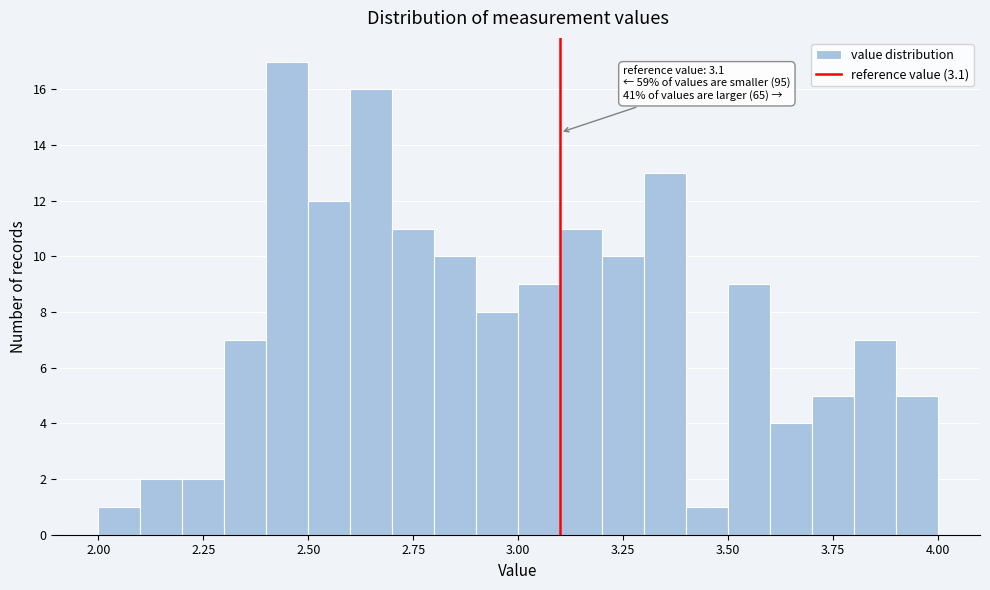

Read against the x-axis, roughly where is the centre of the tallest bar?

2.45